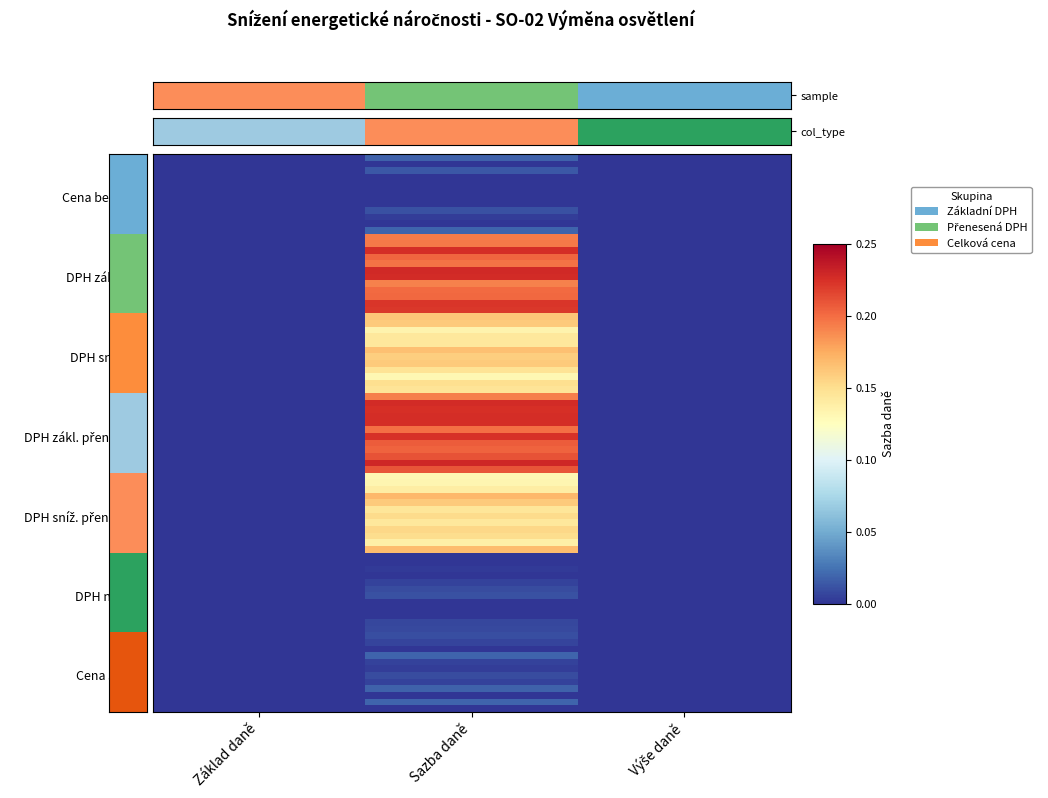

Rank the series at Sazba daně from highest to lowest value.

DPH zákl. přenesená, DPH sníž. přenesená, DPH snížená, DPH základní